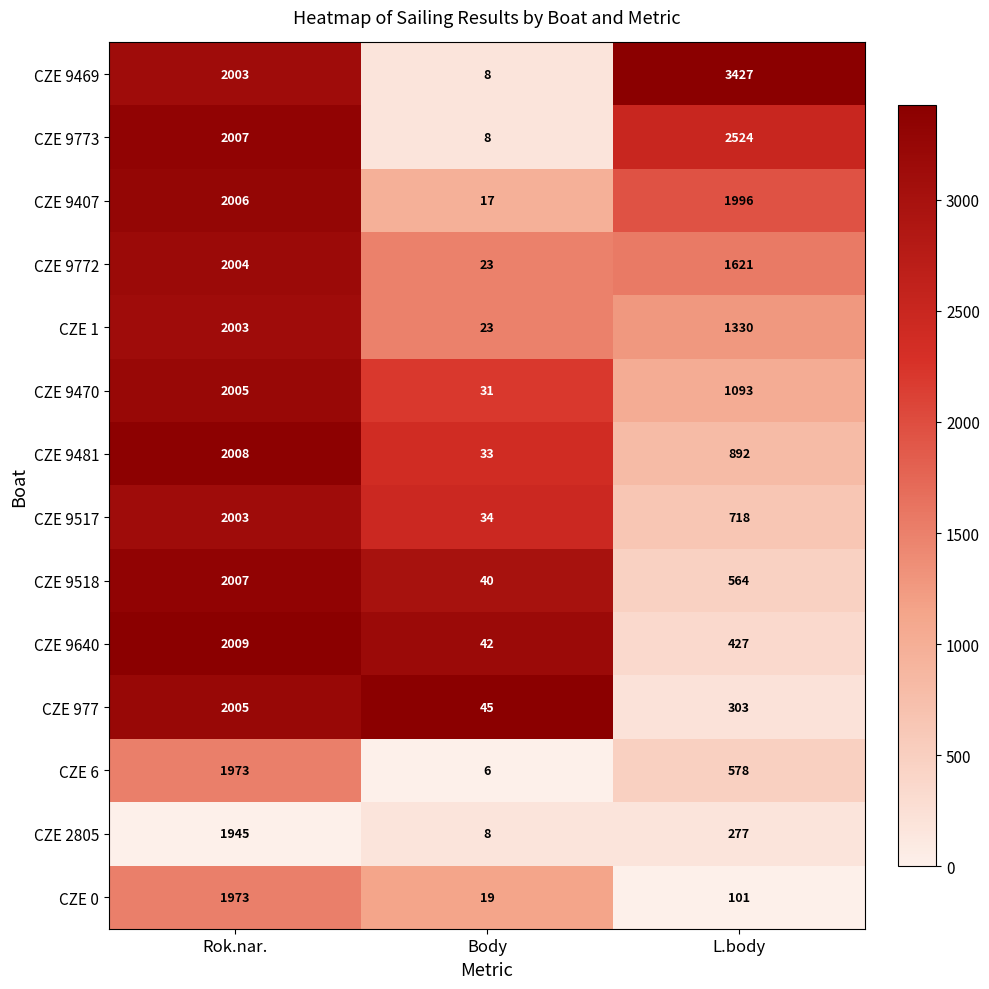

Which series has the widest spread of values?

CZE 9469